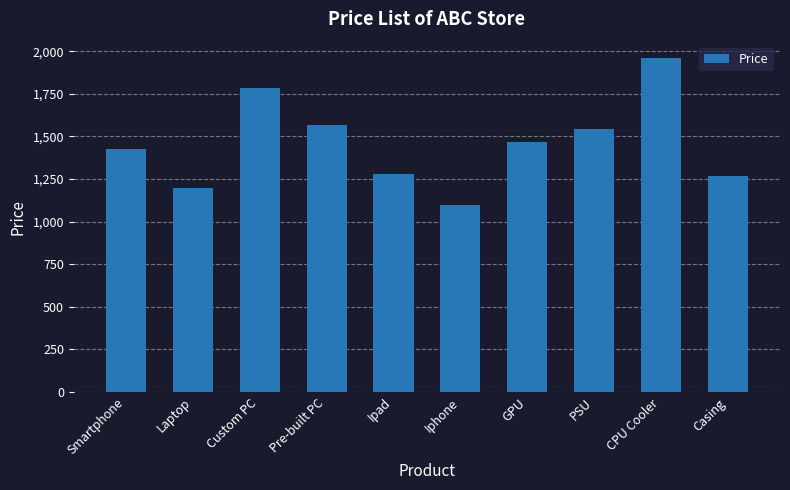

The value at PSU is 430. True or false?

False